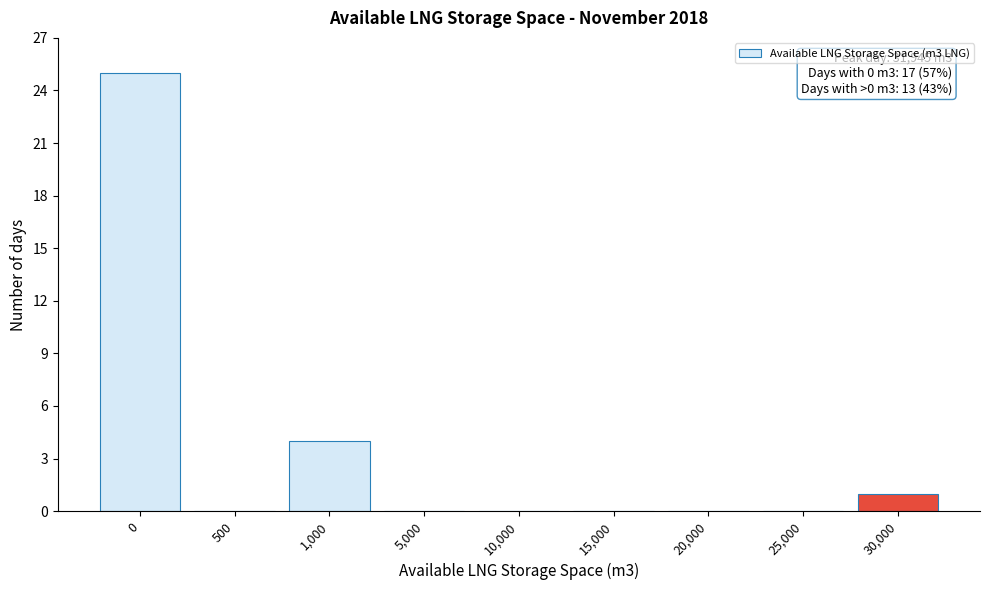

Reading right to left, extract all data points from this chart.

30,000=1	25,000=0	20,000=0	15,000=0	10,000=0	5,000=0	1,000=4	500=0	0=25